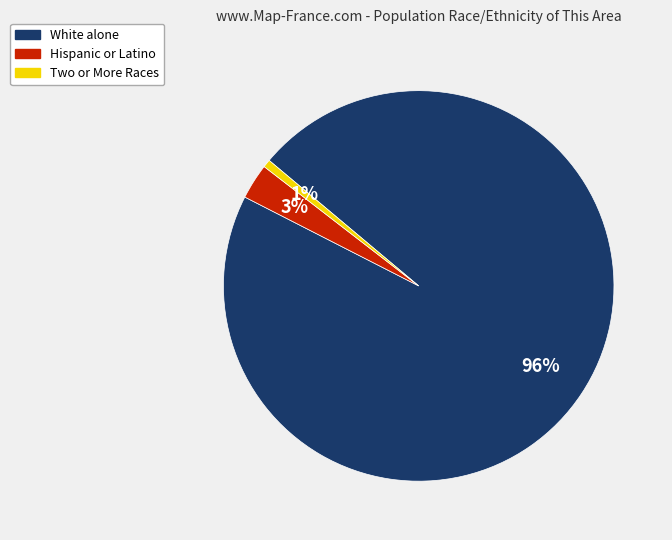

Which category has the biggest portion of the pie?

White alone